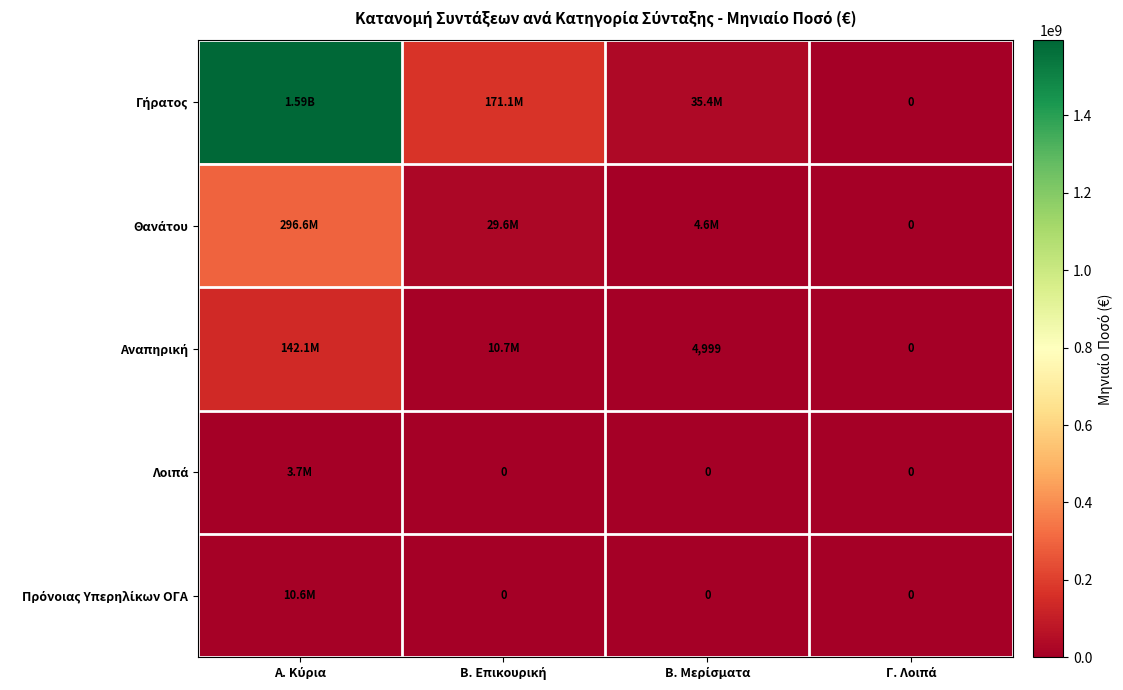

The Πρόνοιας Υπερηλίκων ΟΓΑ series shows -5282608.8 at Β. Επικουρική. True or false?

False